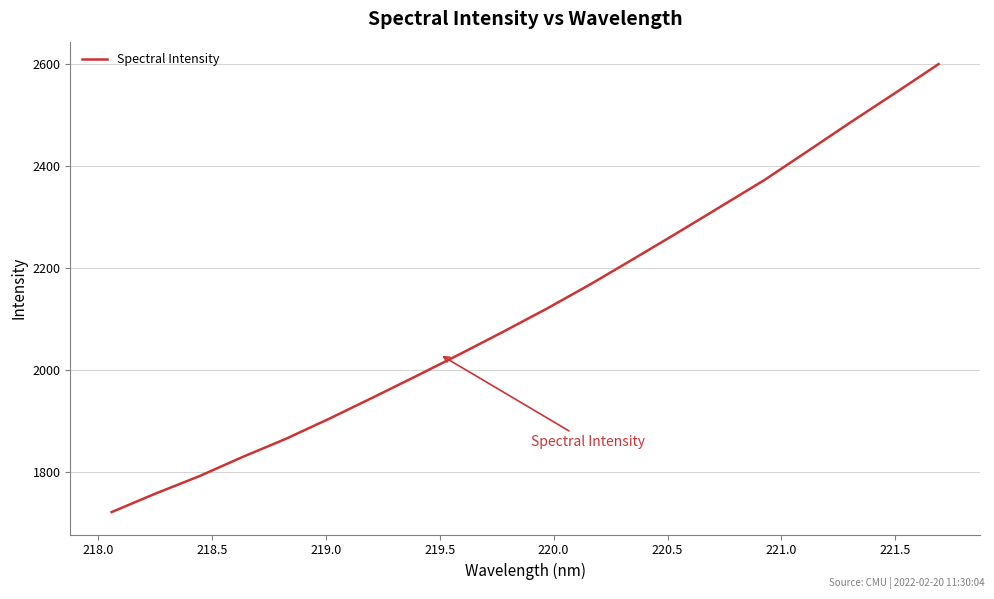

What is the minimum value shown in the chart?

1720.3